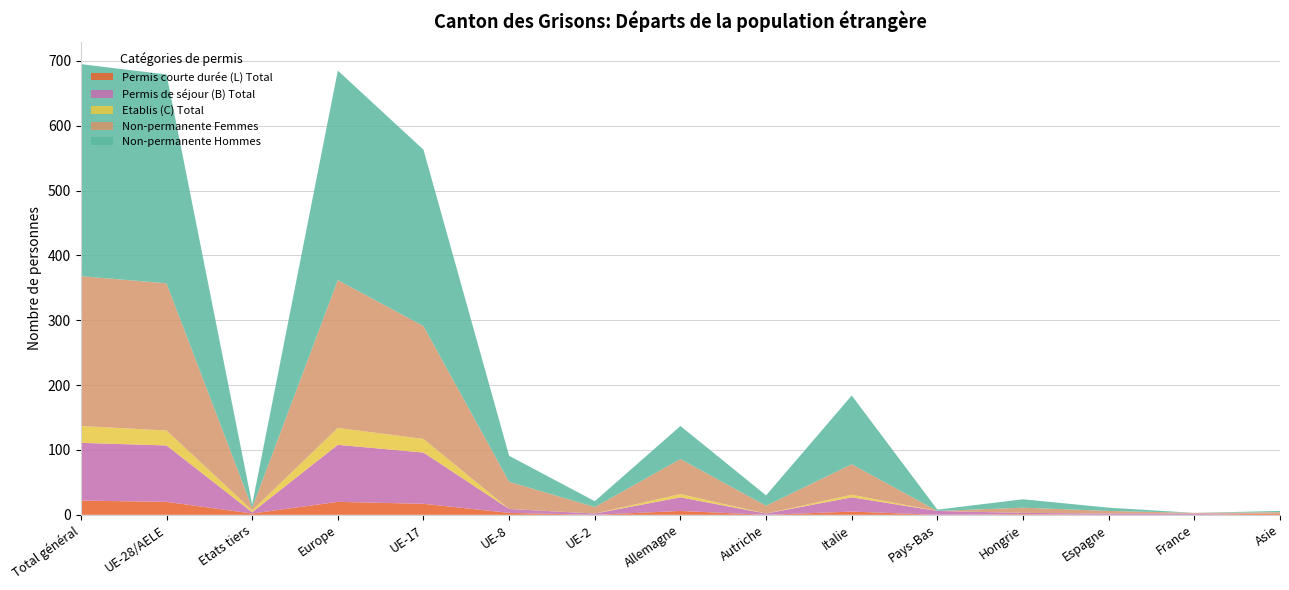

Reading left to right, what are all the values shown in this chart?

Permis de séjour (B) Total: Total général=89	UE-28/AELE=87	Etats tiers=2	Europe=88	UE-17=79	UE-8=6	UE-2=2	Allemagne=21	Autriche=2	Italie=22	Pays-Bas=6	Hongrie=2	Espagne=2	France=2	Asie=0
Etablis (C) Total: Total général=26	UE-28/AELE=23	Etats tiers=3	Europe=26	UE-17=21	UE-8=0	UE-2=0	Allemagne=5	Autriche=0	Italie=4	Pays-Bas=0	Hongrie=0	Espagne=0	France=0	Asie=0
Permis courte durée (L) Total: Total général=22	UE-28/AELE=20	Etats tiers=2	Europe=20	UE-17=17	UE-8=3	UE-2=0	Allemagne=6	Autriche=0	Italie=5	Pays-Bas=0	Hongrie=1	Espagne=0	France=0	Asie=2
Non-permanente Total: Total général=558	UE-28/AELE=549	Etats tiers=9	Europe=551	UE-17=446	UE-8=82	UE-2=19	Allemagne=105	Autriche=28	Italie=153	Pays-Bas=2	Hongrie=21	Espagne=9	France=1	Asie=4
Non-permanente Femmes: Total général=231	UE-28/AELE=227	Etats tiers=4	Europe=228	UE-17=174	UE-8=42	UE-2=10	Allemagne=54	Autriche=12	Italie=47	Pays-Bas=0	Hongrie=8	Espagne=4	France=1	Asie=2
Non-permanente Hommes: Total général=327	UE-28/AELE=322	Etats tiers=5	Europe=323	UE-17=272	UE-8=40	UE-2=9	Allemagne=51	Autriche=16	Italie=106	Pays-Bas=2	Hongrie=13	Espagne=5	France=0	Asie=2